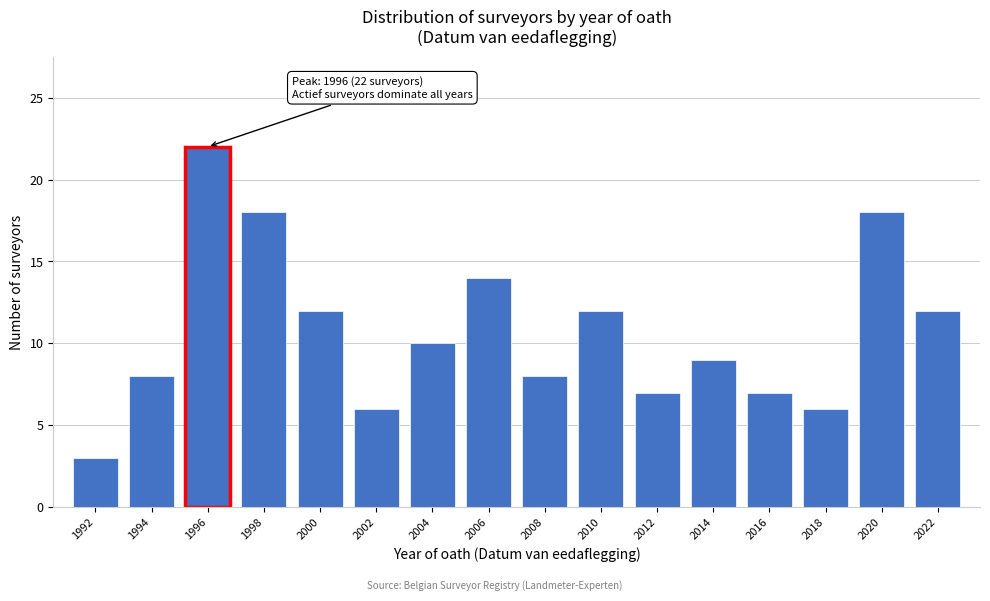

Reading left to right, what are all the values shown in this chart?

1992=3	1994=8	1996=22	1998=18	2000=12	2002=6	2004=10	2006=14	2008=8	2010=12	2012=7	2014=9	2016=7	2018=6	2020=18	2022=12